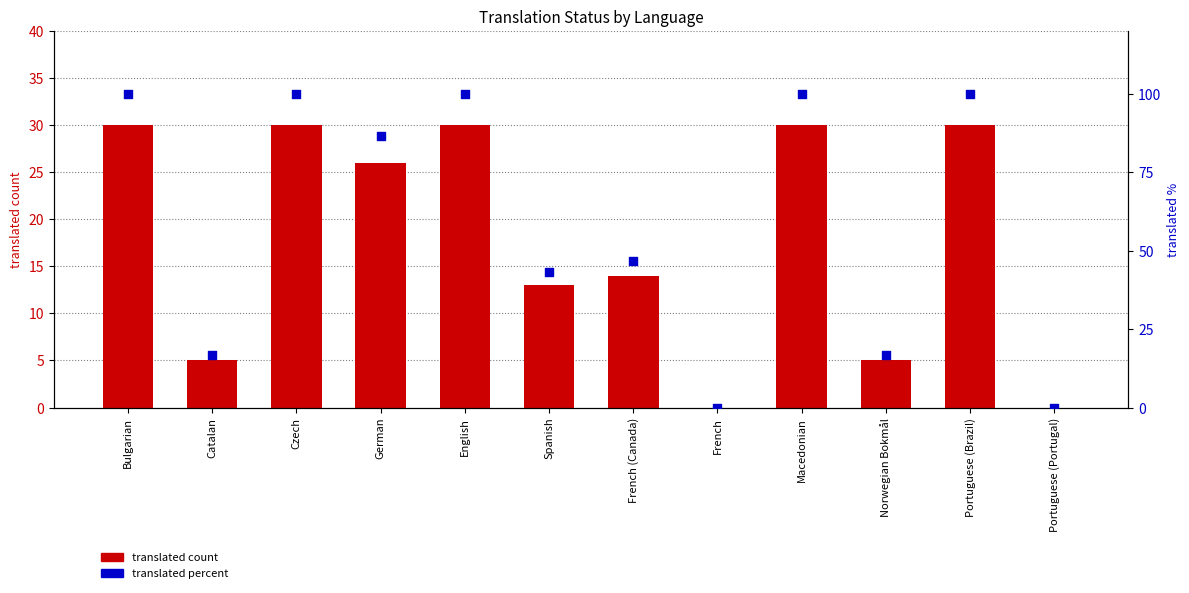

At how many categories does at least one series exceed 20?

8